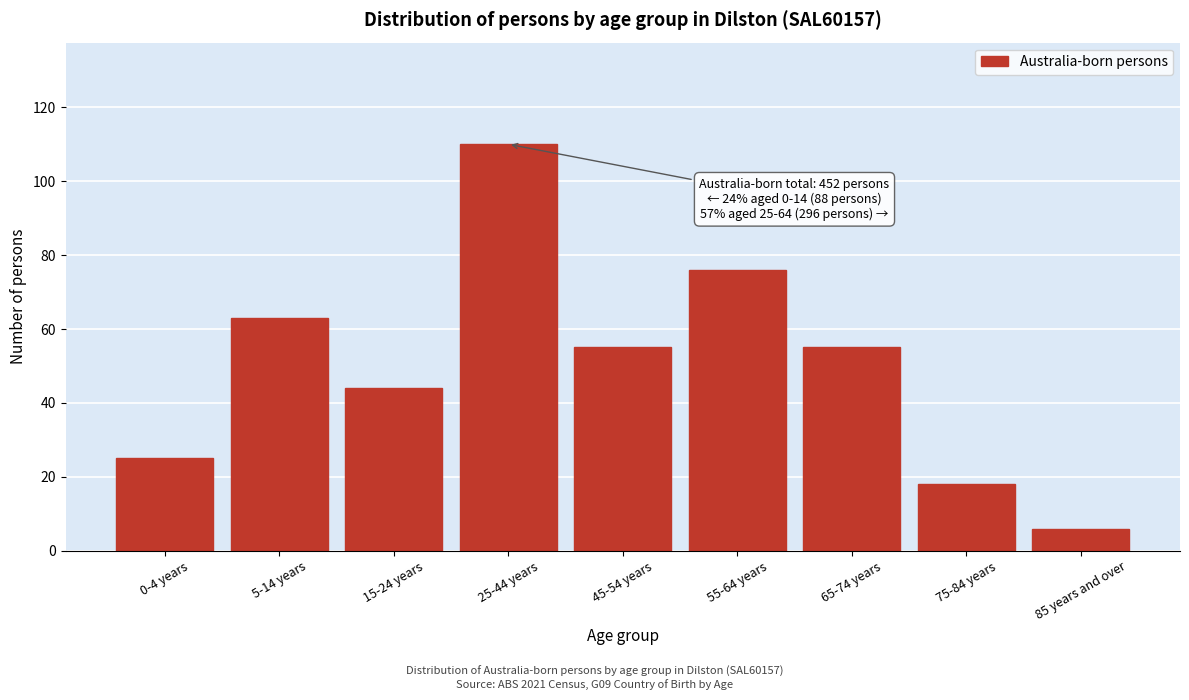

Reading left to right, extract all data points from this chart.

25	63	44	110	55	76	55	18	6